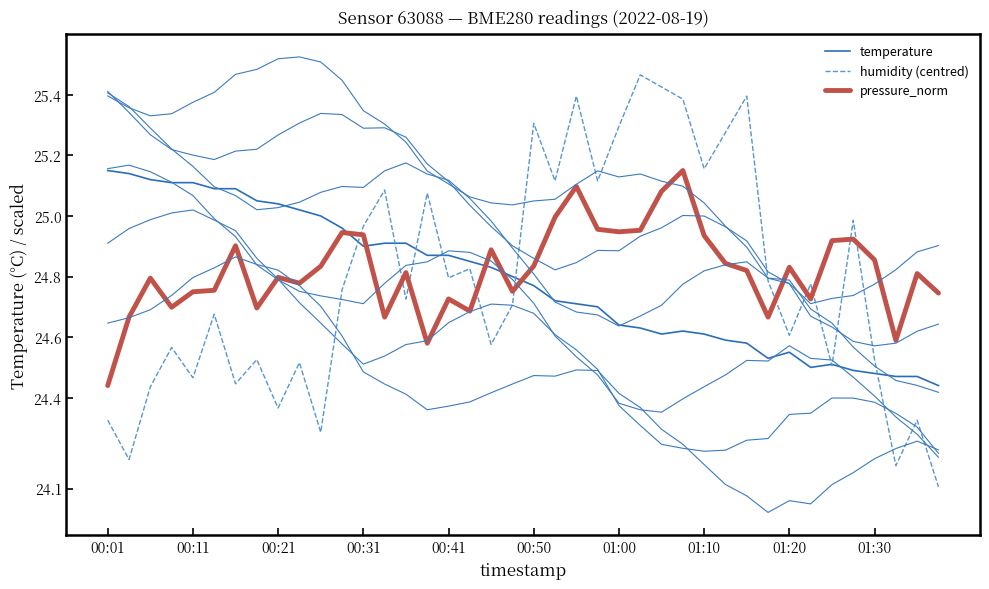

True or false: humidity (centred) and temperature intersect in this chart.

True